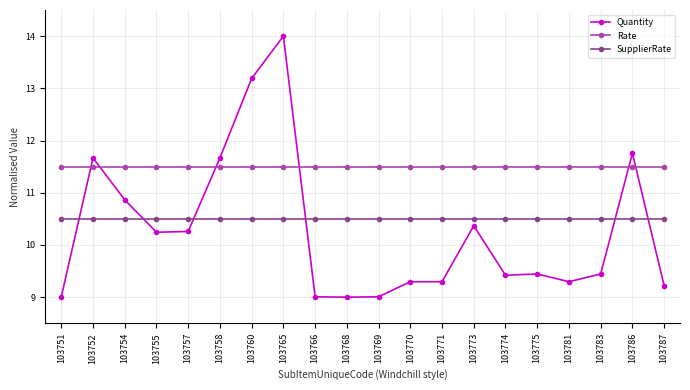

What are all the series names shown in the legend?

Quantity, Rate, SupplierRate